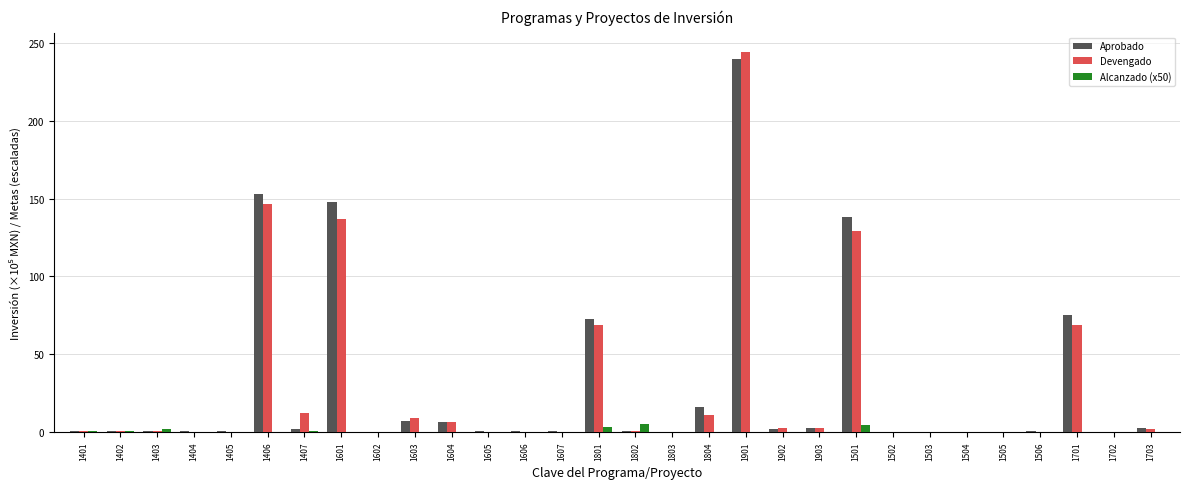

What is the sum of all Alcanzado (x50) values?

18.2